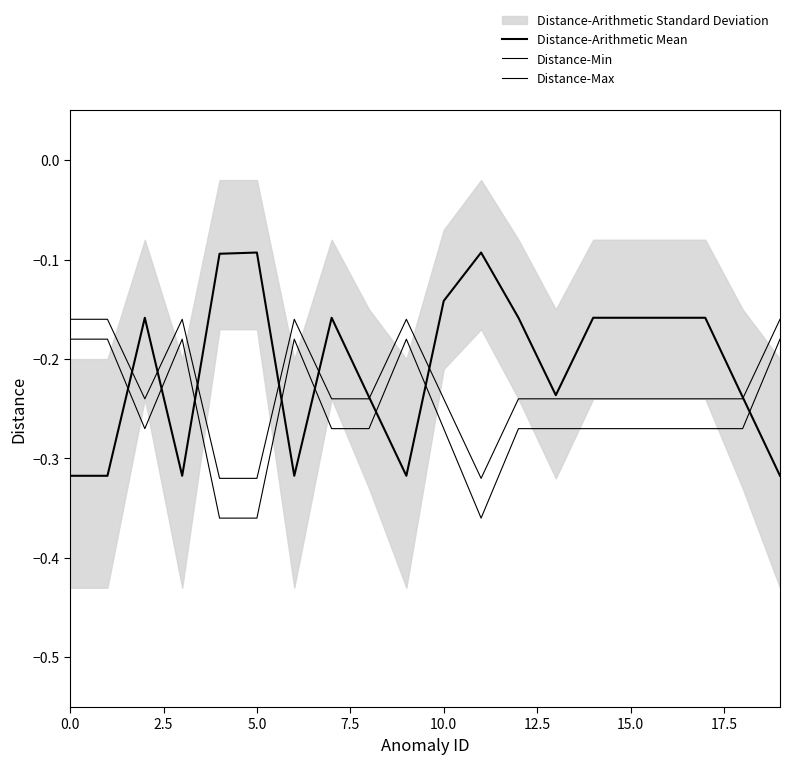

What is the label of the 3rd point from the right?

17